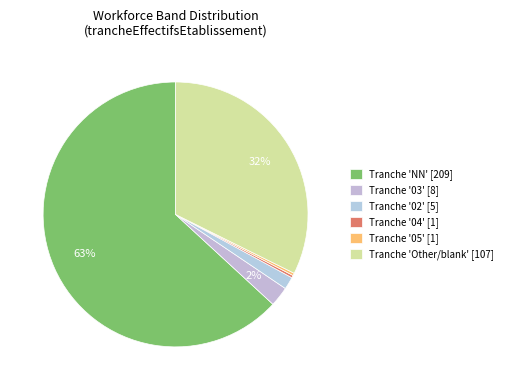

Is there a majority slice in this chart?

Yes